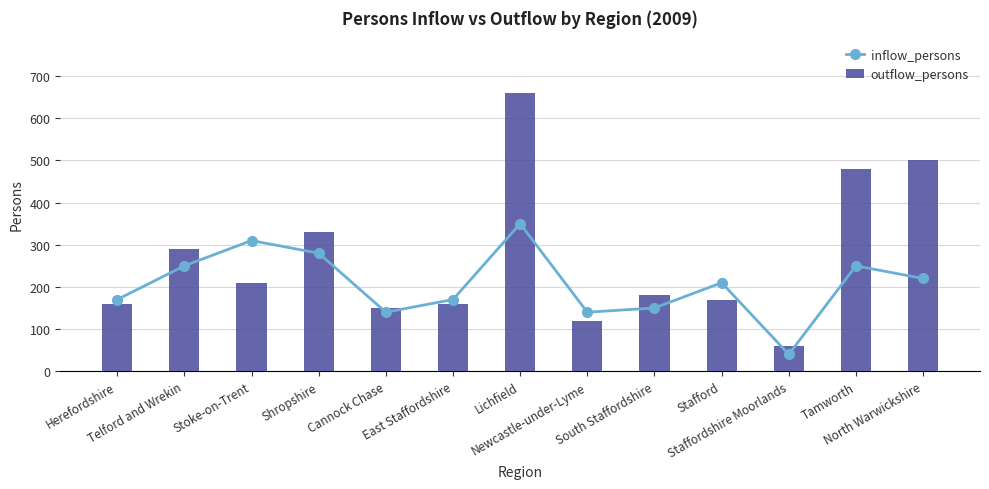

Between Telford and Wrekin and Stoke-on-Trent, which series saw the biggest shift?

outflow_persons